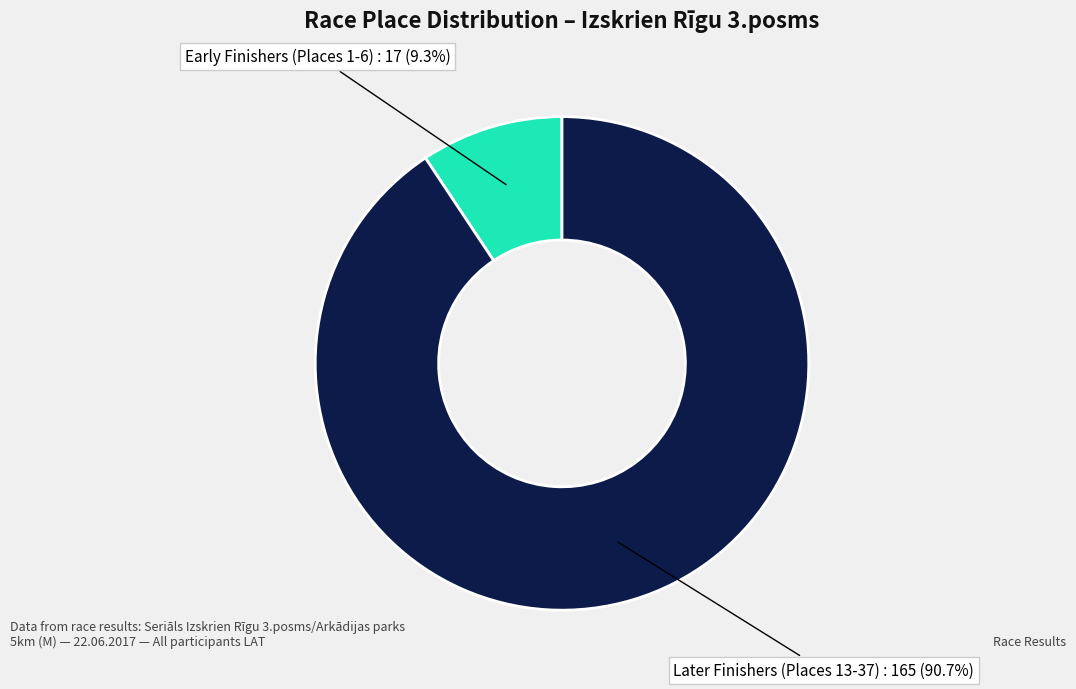

Count the number of slices in the pie.

2